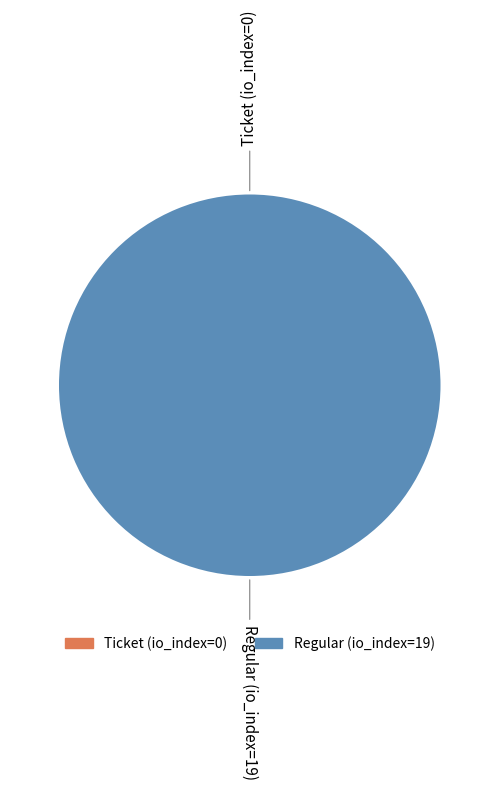

The Regular (io_index=19) slice represents 100% of the pie. True or false?

True